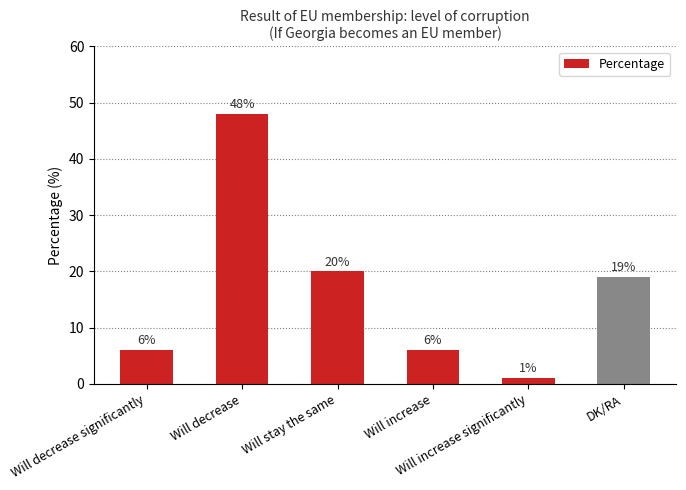

At which label does the data first exceed 19?

Will decrease